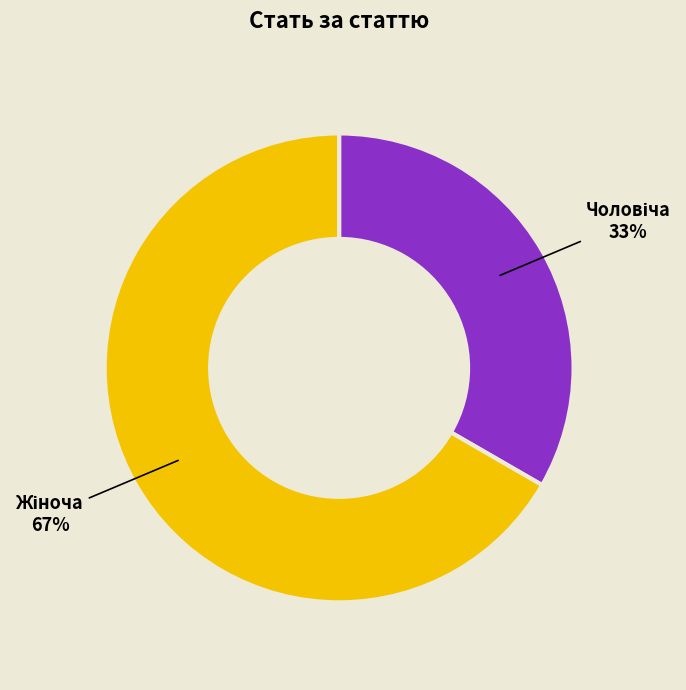

To the nearest percent, what is the average slice percentage?

50%